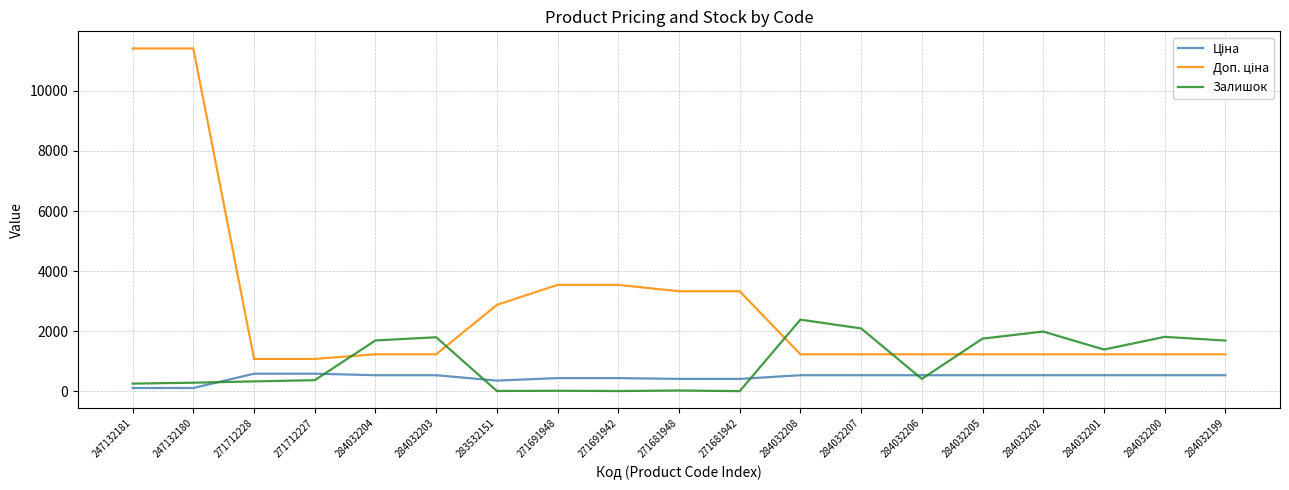

True or false: Залишок has a value of 1816.0 at 284032200.

True